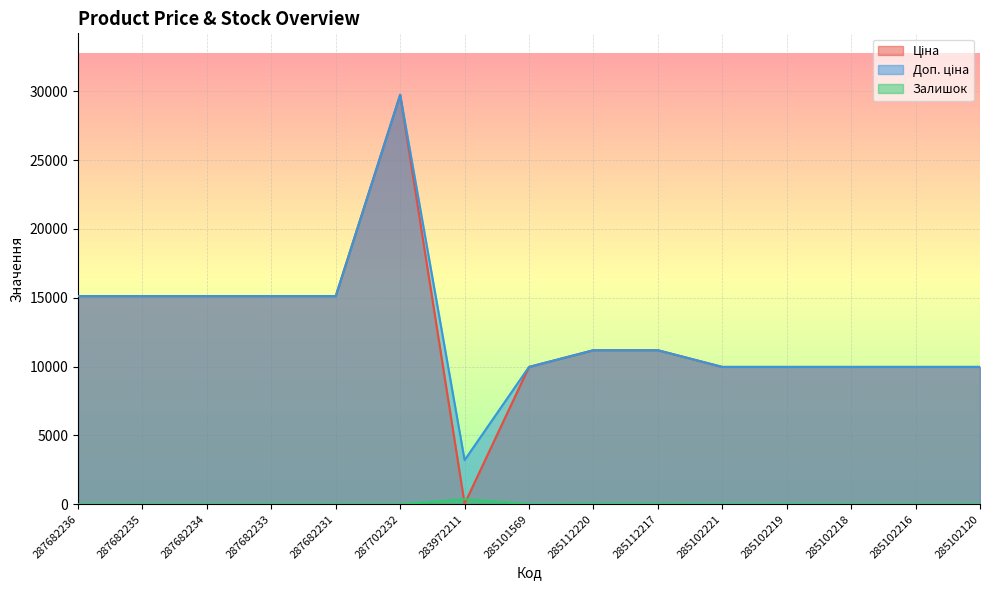

Which series changed the most between 287682233 and 285102219?

Ціна